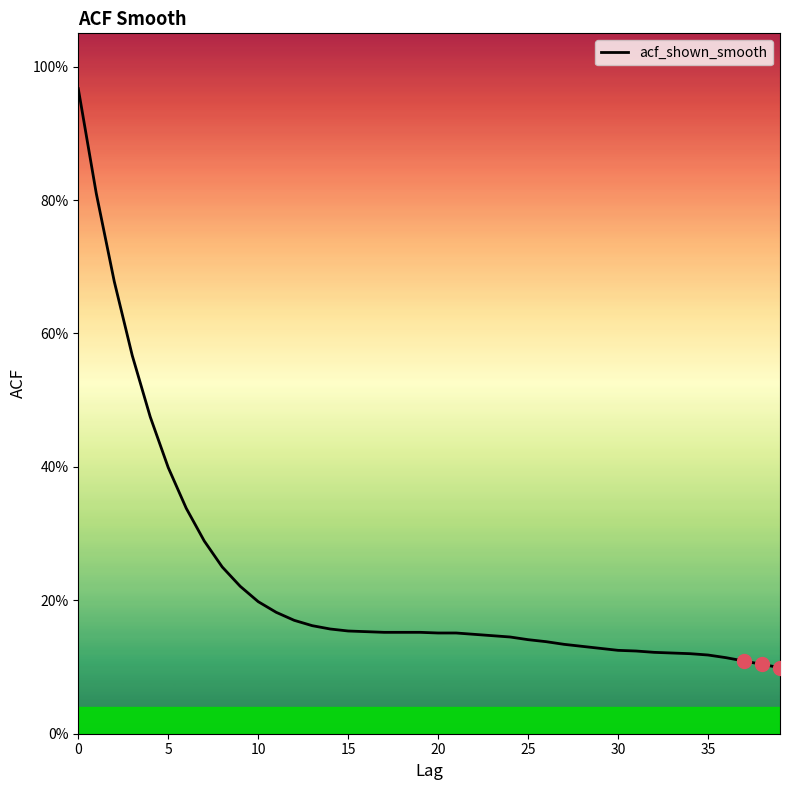

Does the chart display data point markers on the line(s)?

No